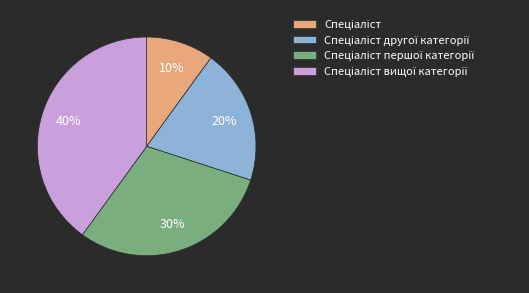

To the nearest percent, what is the average slice percentage?

25%